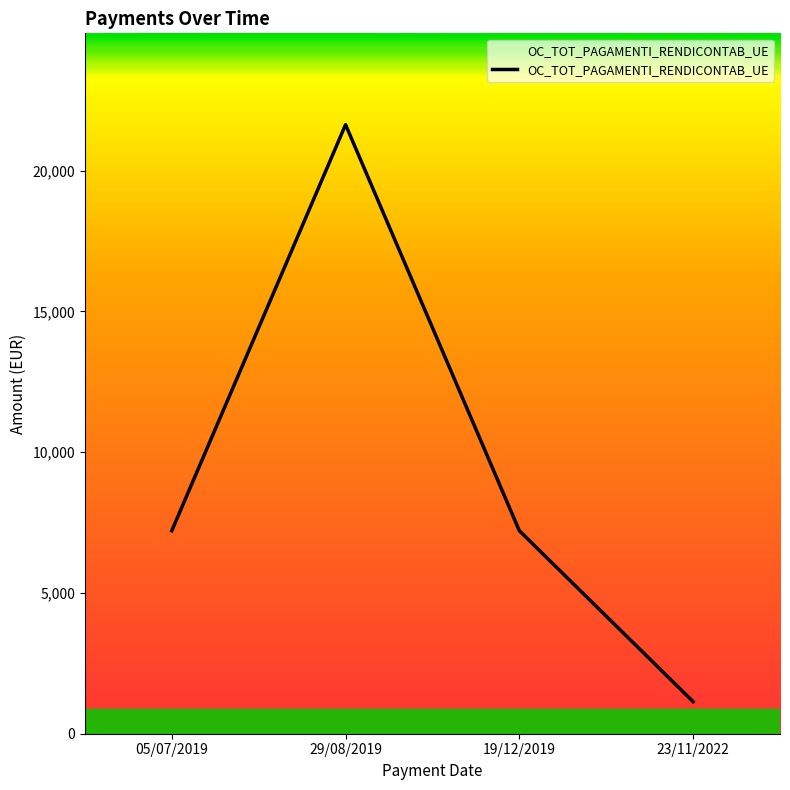

At which category does the data reach its first local peak?

29/08/2019